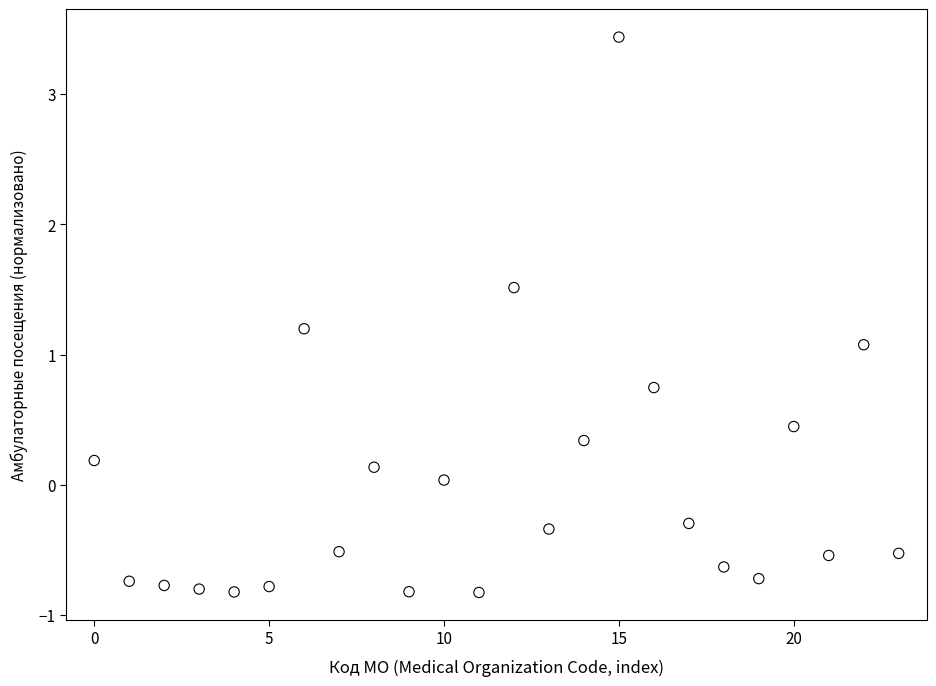

What Y value in the scatter plot is closest to 1?

1.1